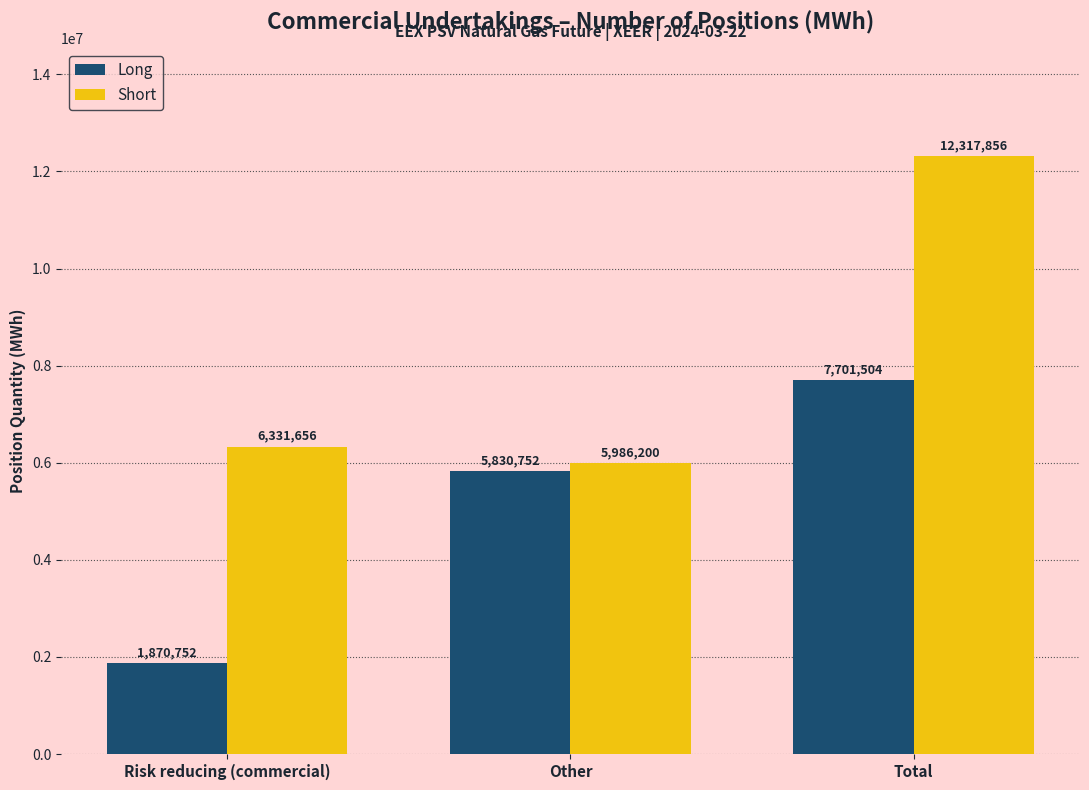

Reading right to left, list all the values displayed in this chart.

Long: 7701504	5830752	1870752
Short: 12317856	5986200	6331656